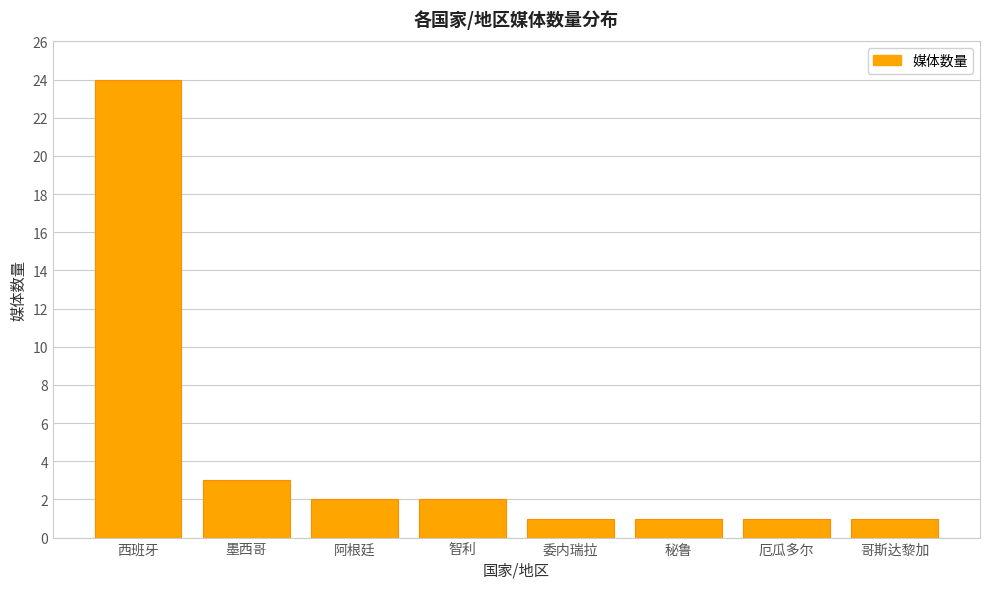

The value at 委内瑞拉 is 1. True or false?

True